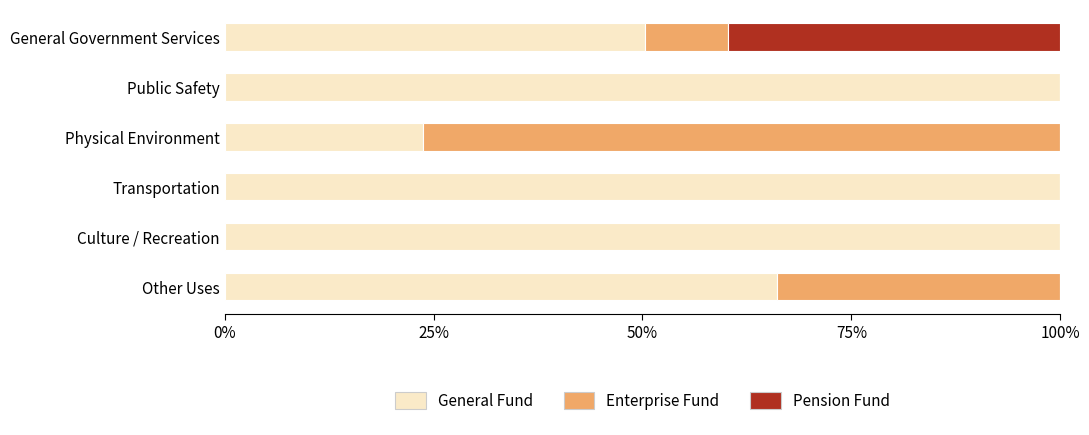

What is the total value across all series at Other Uses?

100.0